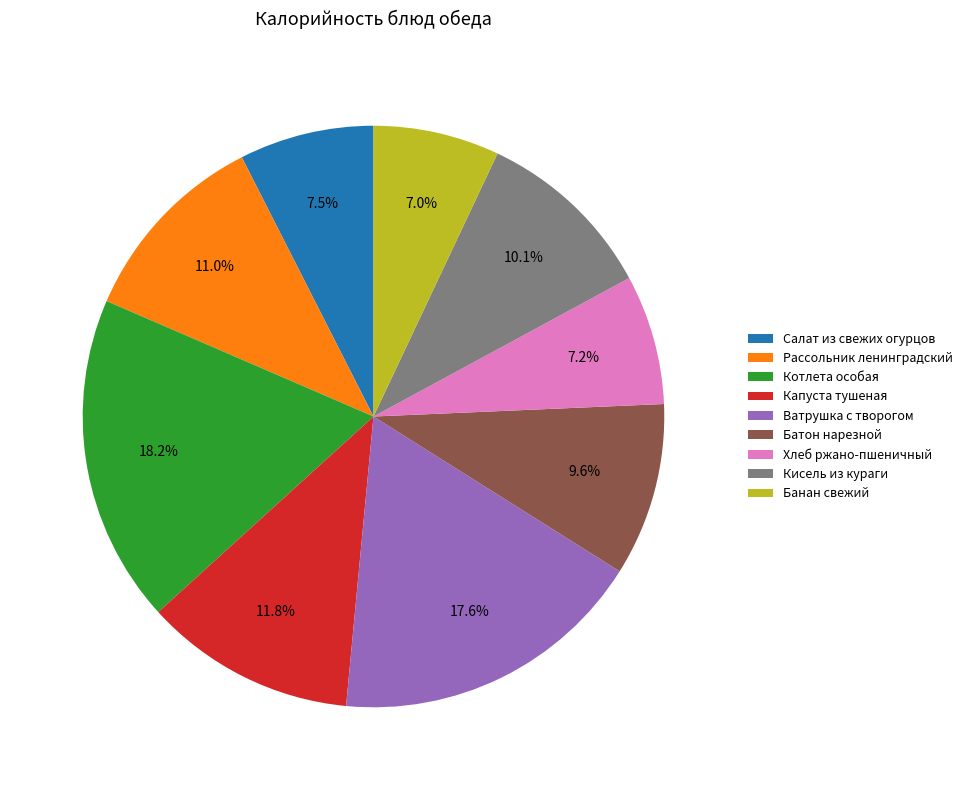

Does Котлета особая represent more than half of the total?

No